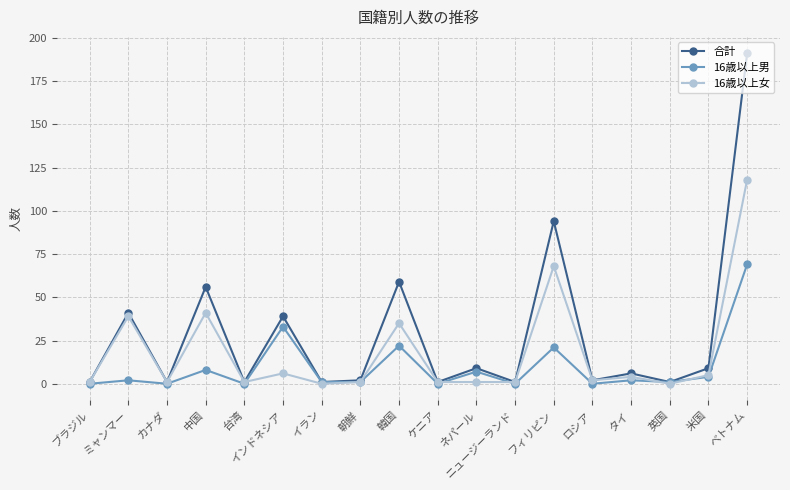

Reading right to left, what are all the values shown in this chart?

合計: ベトナム=191	米国=9	英国=1	タイ=6	ロシア=2	フィリピン=94	ニュージーランド=1	ネパール=9	ケニア=1	韓国=59	朝鮮=2	イラン=1	インドネシア=39	台湾=1	中国=56	カナダ=1	ミャンマー=41	ブラジル=1
16歳以上男: ベトナム=69	米国=4	英国=1	タイ=2	ロシア=0	フィリピン=21	ニュージーランド=0	ネパール=7	ケニア=0	韓国=22	朝鮮=1	イラン=1	インドネシア=33	台湾=0	中国=8	カナダ=0	ミャンマー=2	ブラジル=0
16歳以上女: ベトナム=118	米国=5	英国=0	タイ=4	ロシア=2	フィリピン=68	ニュージーランド=1	ネパール=1	ケニア=1	韓国=35	朝鮮=1	イラン=0	インドネシア=6	台湾=1	中国=41	カナダ=1	ミャンマー=39	ブラジル=1